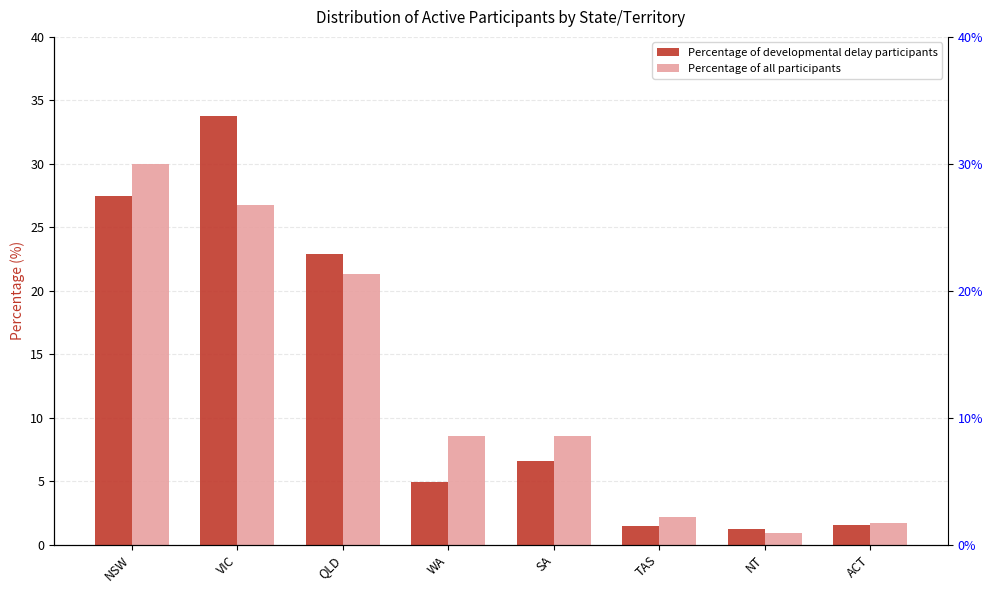

What is the maximum value shown in the chart?

33.8